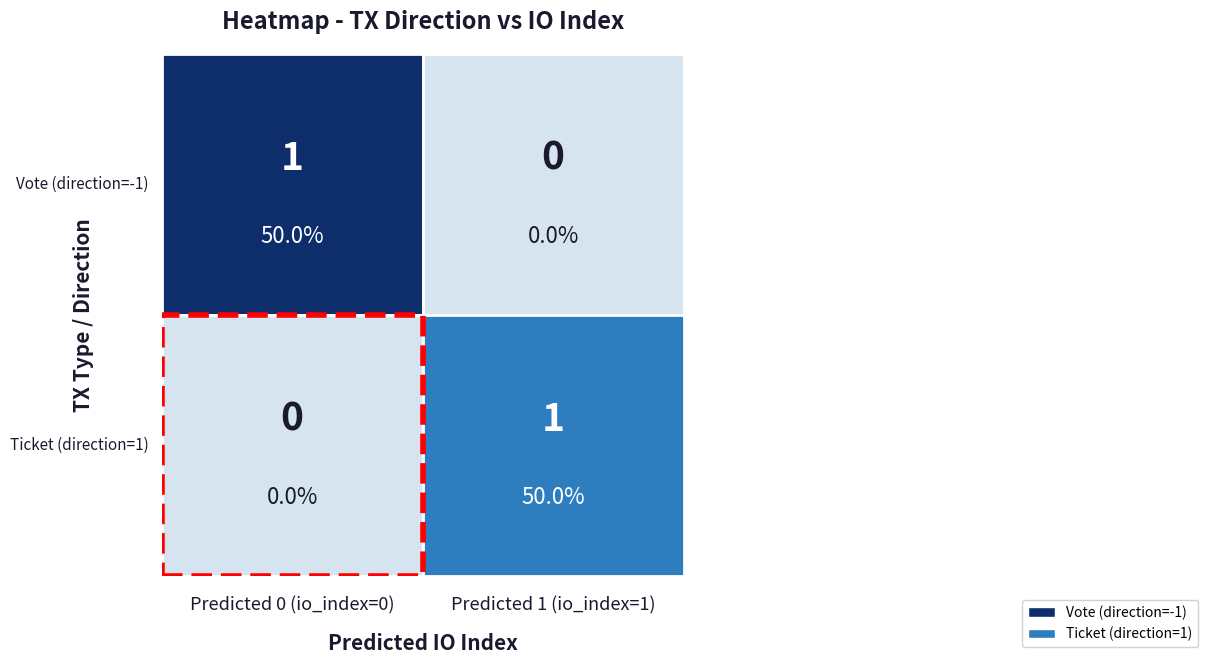

Is the value of Vote (direction=-1) at Ticket (direction=1) greater than the value of Ticket (direction=1) at Ticket (direction=1)?

No